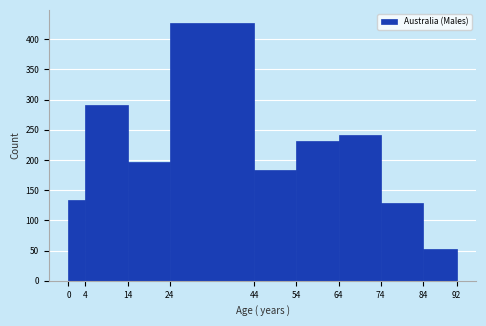

Reading left to right, transcribe this chart: for each bar, give the range it covers on the x-axis and its height. The values are not printed on the chart, so give them approximately, as read against the axis.

0 to 4: 135
4 to 14: 290
14 to 24: 195
24 to 44: 425
44 to 54: 185
54 to 64: 230
64 to 74: 240
74 to 84: 130
84 to 92: 55